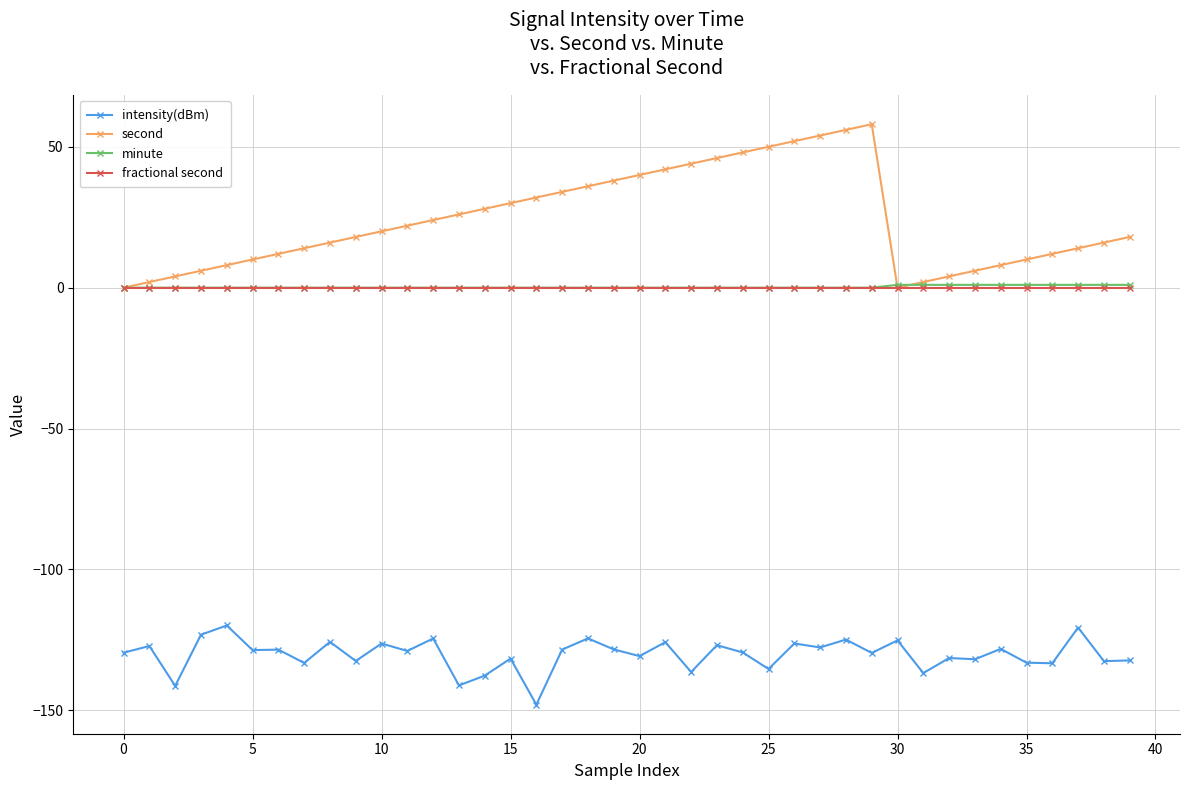

What is the average value of the intensity(dBm) series?

-130.2